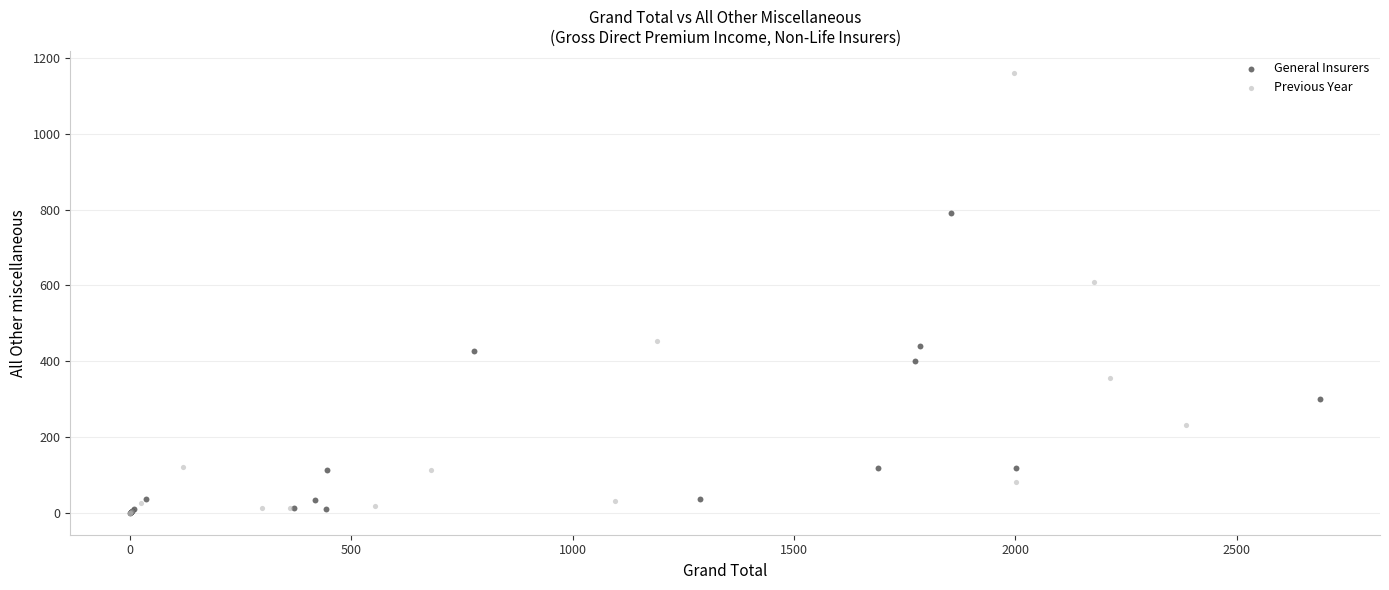

Which series reaches the maximum Y coordinate?

Previous Year